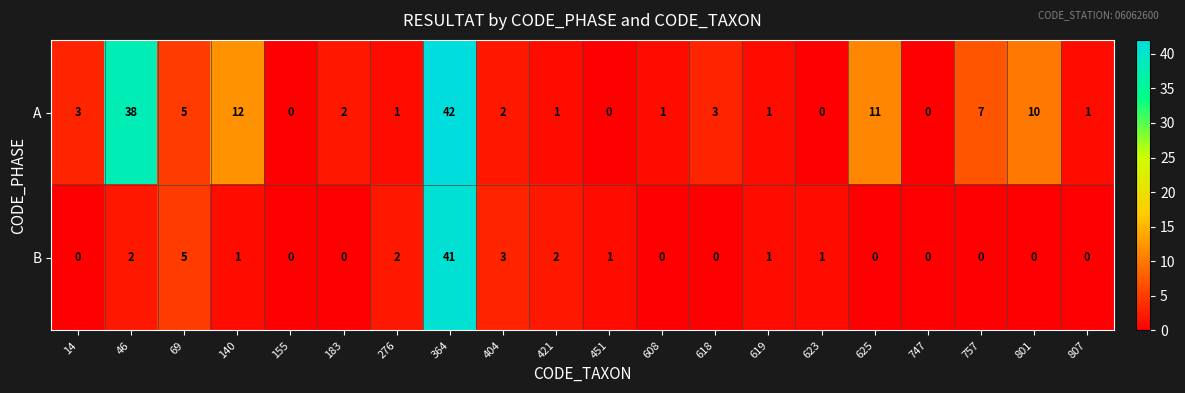

Is it true that B equals 0 at 608?

True